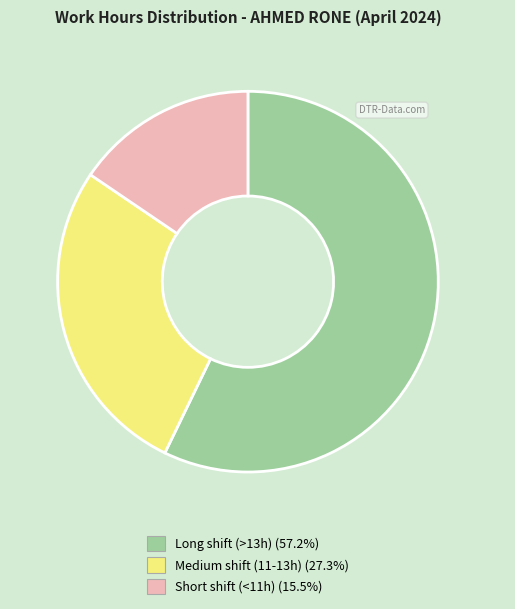

Is there any slice that represents more than half of the pie?

Yes